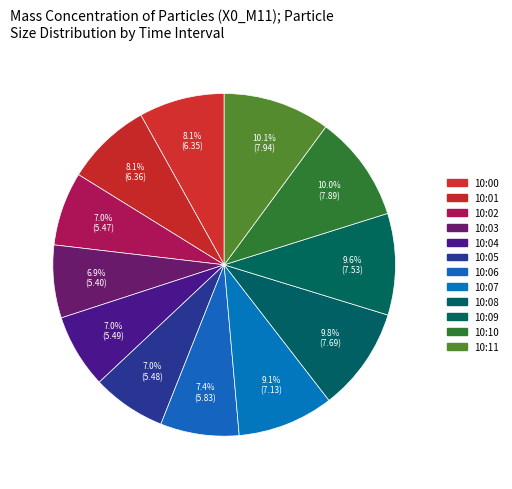

To the nearest percent, what is the average slice percentage?

8%